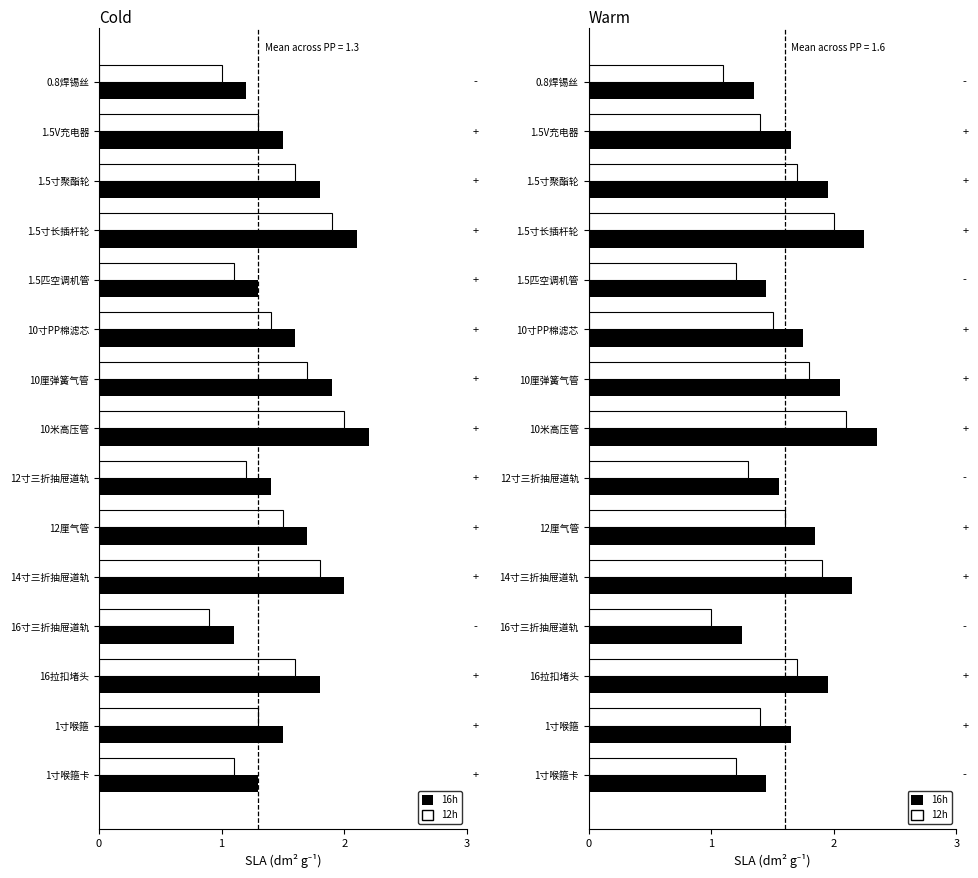

Which has a higher value, 16寸三折抽屉道轨 or 12寸三折抽屉道轨?

12寸三折抽屉道轨